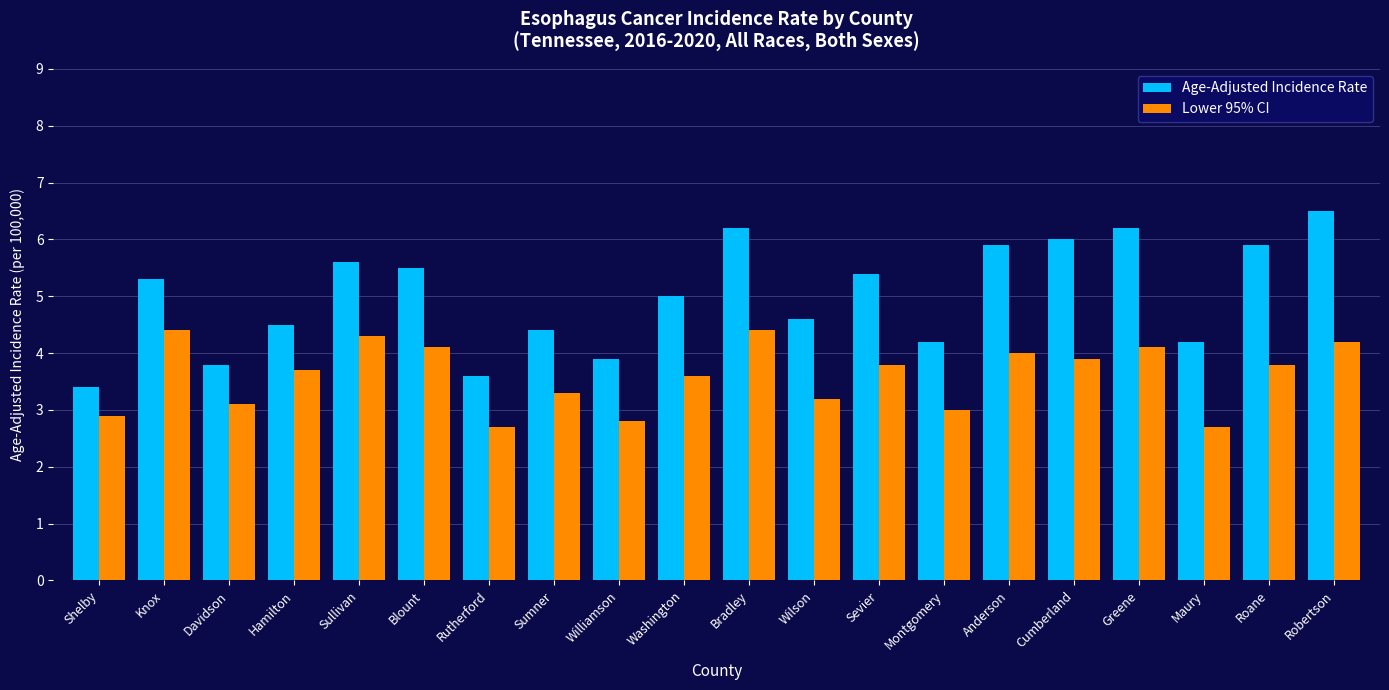

At which label is Age-Adjusted Incidence Rate closest to 4?

Williamson